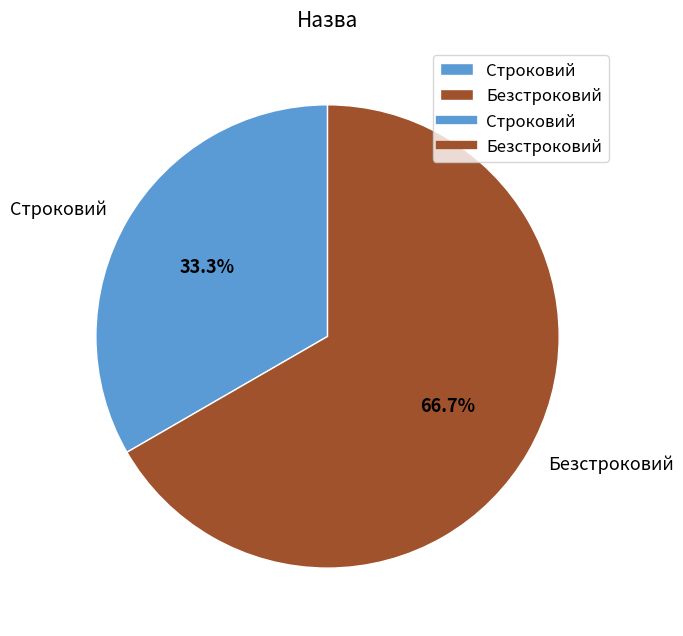

To the nearest percent, what portion does Безстроковий represent?

67%